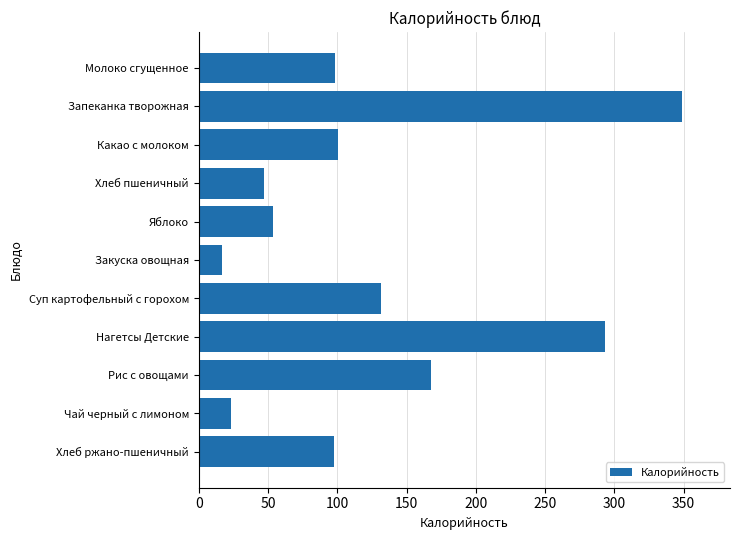

Count the number of data series in this chart.

1